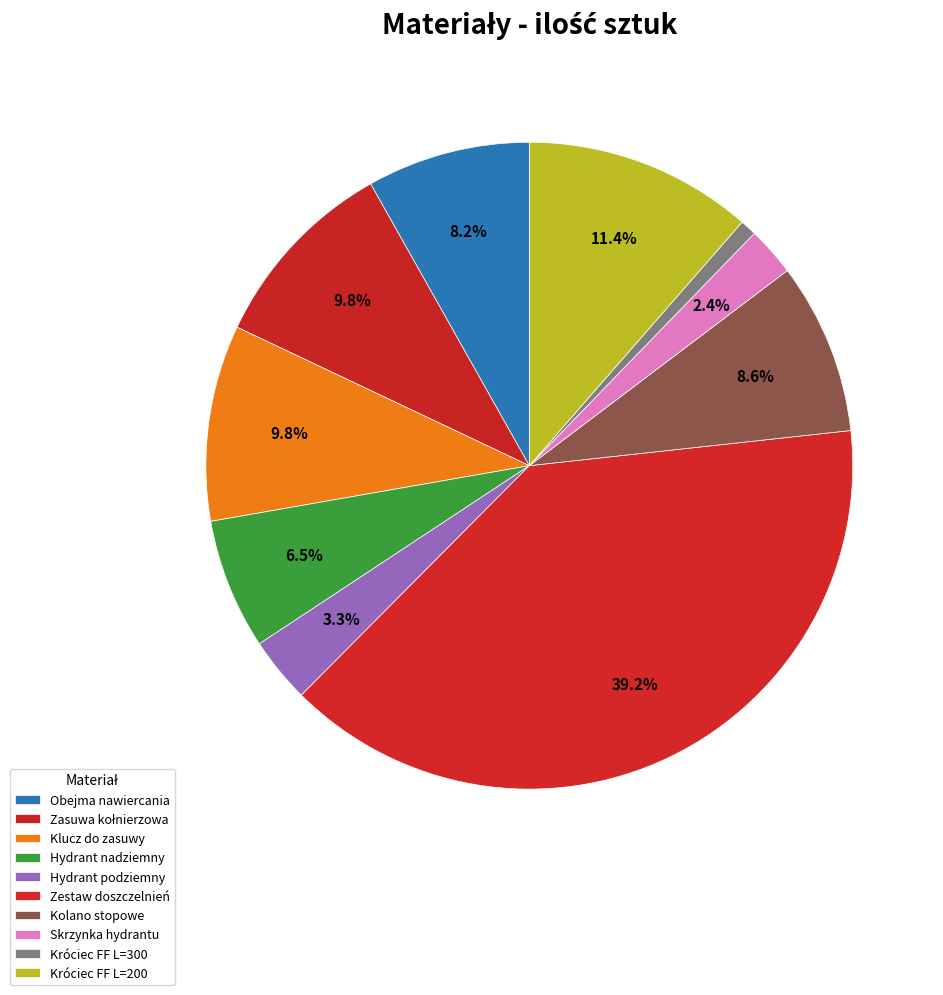

How many slices are in this pie chart?

10